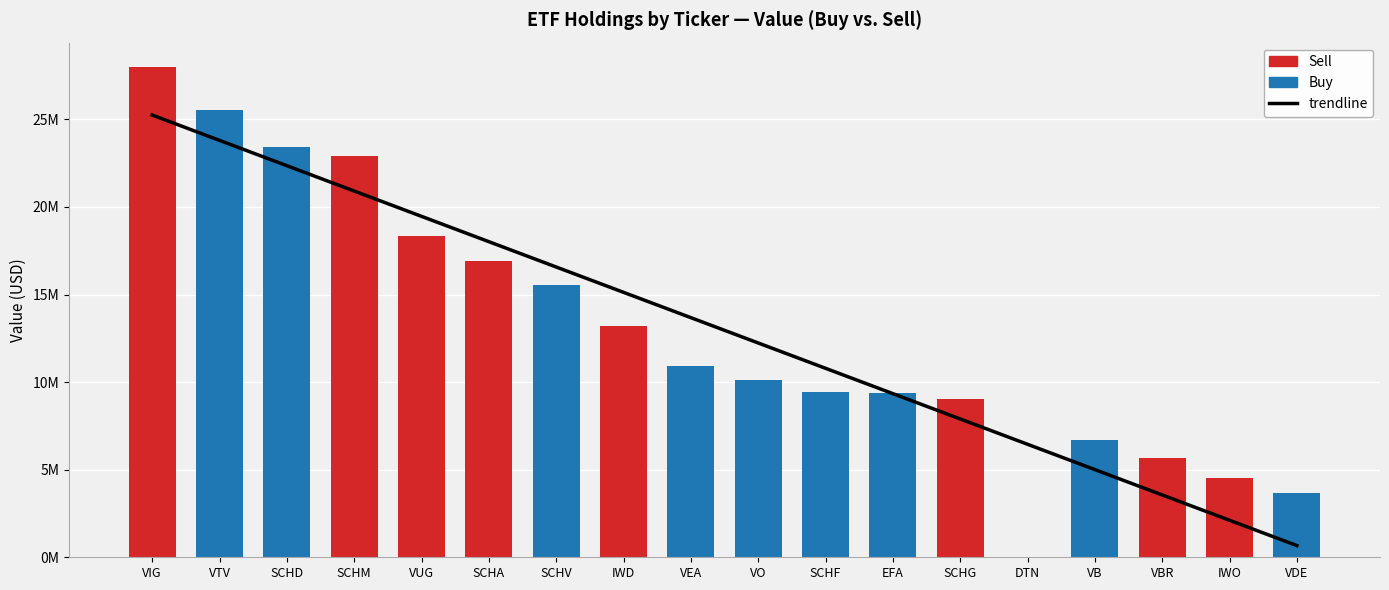

What is the value of the Sell bar at the 6th from the left?

16893934.0